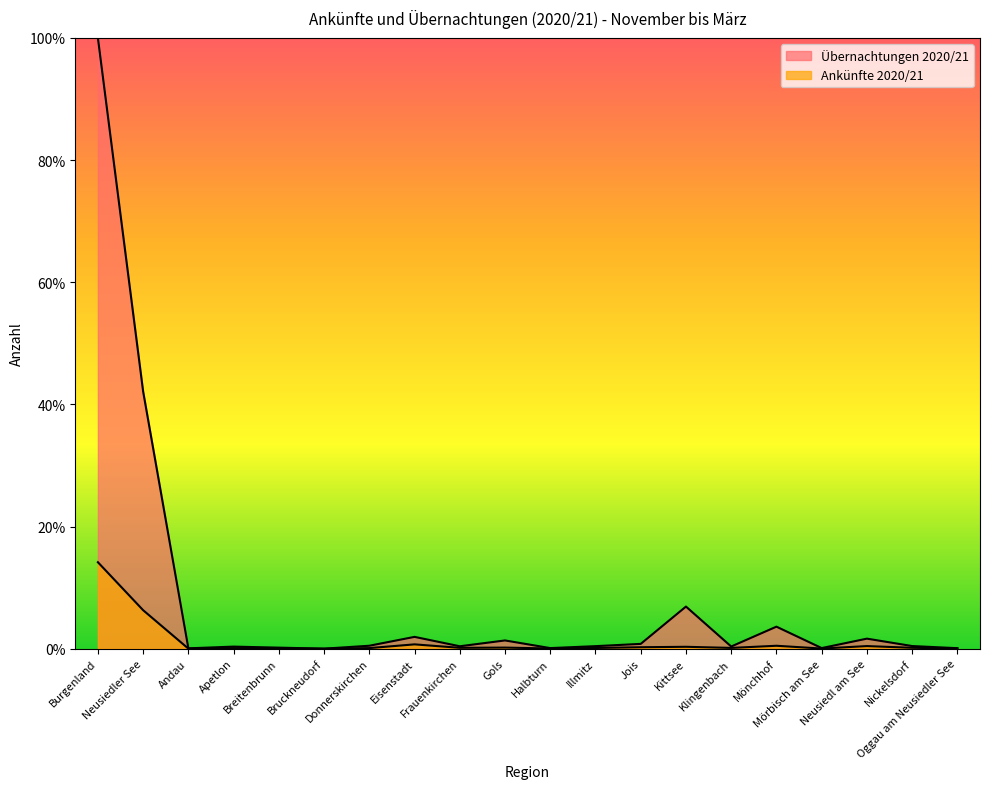

At which category does Ankünfte 2020/21 reach its first local peak?

Apetlon